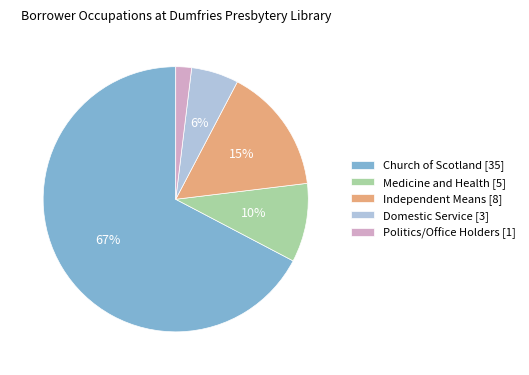

Rank the categories by value from highest to lowest.

Church of Scotland, Independent Means, Medicine and Health, Domestic Service, Politics/Office Holders